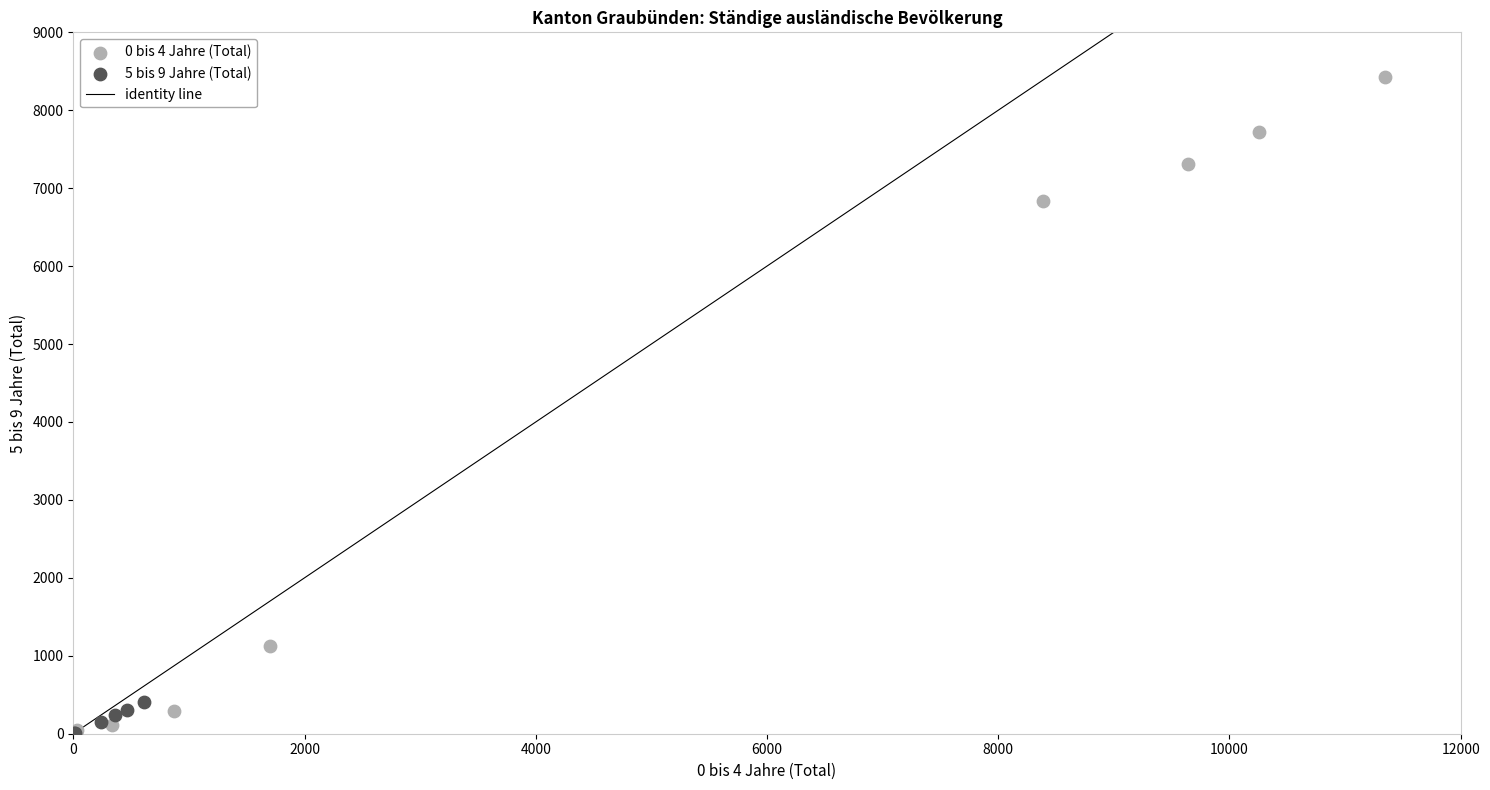

Which series has the widest spread of Y values?

0 bis 4 Jahre (Total)